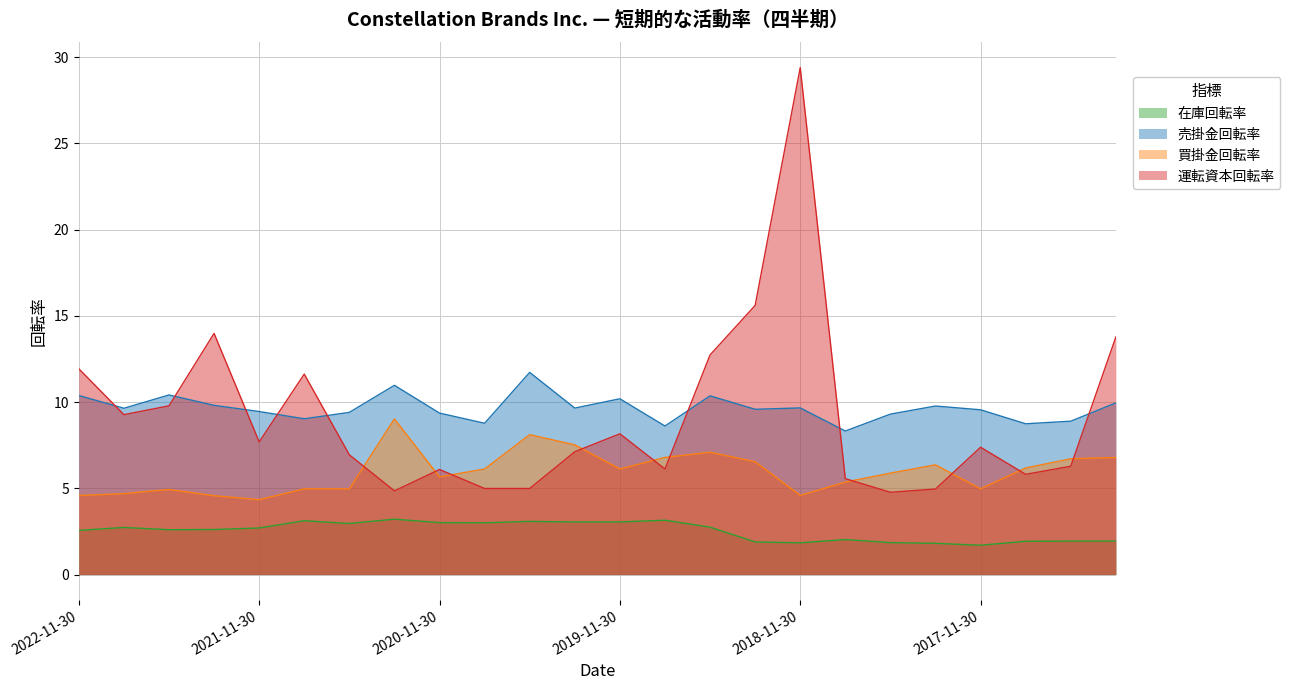

Reading right to left, extract all data points from this chart.

在庫回転率: 1.9	1.9	1.9	1.7	1.8	1.9	2.0	1.8	1.9	2.8	3.1	3.0	3.0	3.1	3.0	3.0	3.2	3.0	3.1	2.7	2.6	2.6	2.7	2.6
売掛金回転率: 9.9	8.9	8.7	9.6	9.8	9.3	8.3	9.7	9.6	10.4	8.6	10.2	9.7	11.7	8.8	9.4	11.0	9.4	9.0	9.4	9.8	10.4	9.6	10.4
買掛金回転率: 6.8	6.7	6.2	5.0	6.4	5.9	5.4	4.6	6.5	7.1	6.8	6.1	7.5	8.1	6.1	5.7	9.0	5.0	5.0	4.3	4.6	4.9	4.7	4.6
運転資本回転率: 13.8	6.3	5.8	7.4	5.0	4.8	5.6	29.4	15.6	12.7	6.1	8.2	7.1	5.0	5.0	6.1	4.8	6.9	11.6	7.7	14.0	9.8	9.3	11.9